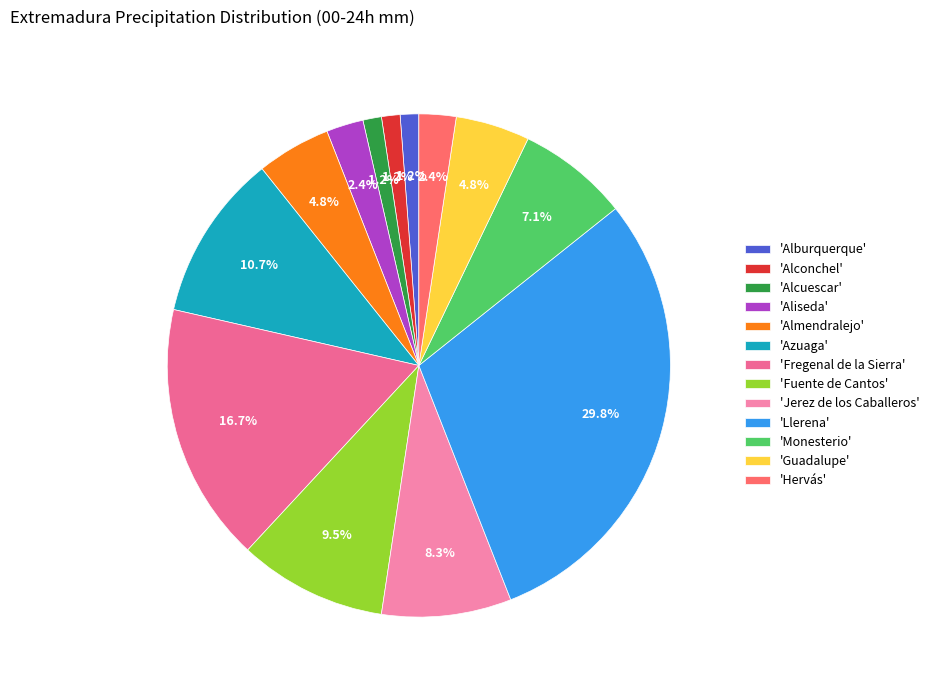

Is there a majority slice in this chart?

No